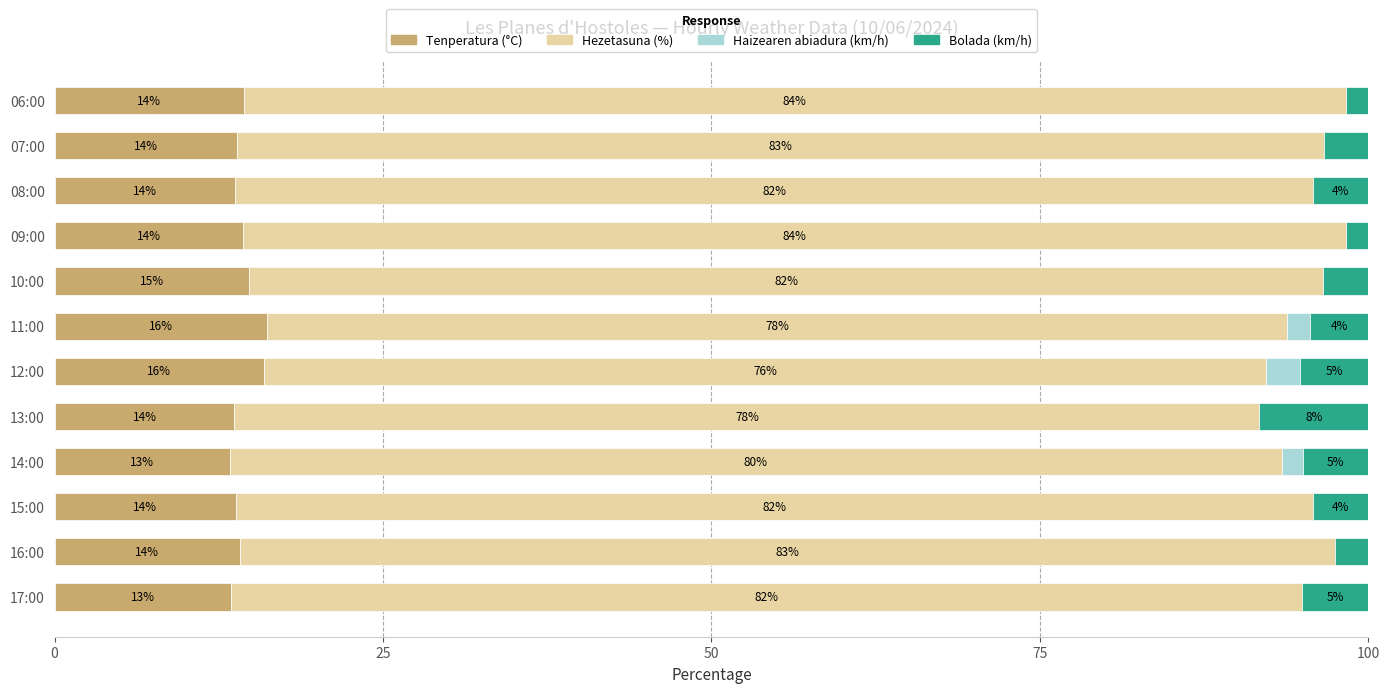

Is it true that Tenperatura (°C) equals 19.3 at 17:00?

False